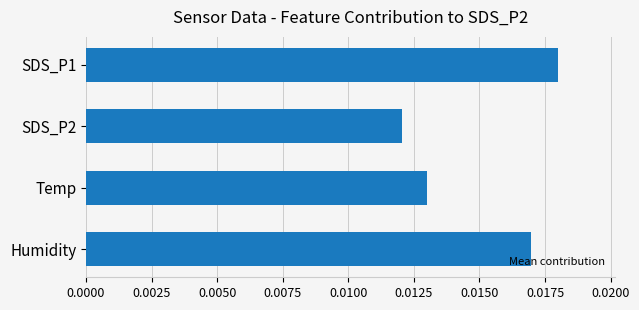

Where is the data nearest to the value 0?

SDS_P2